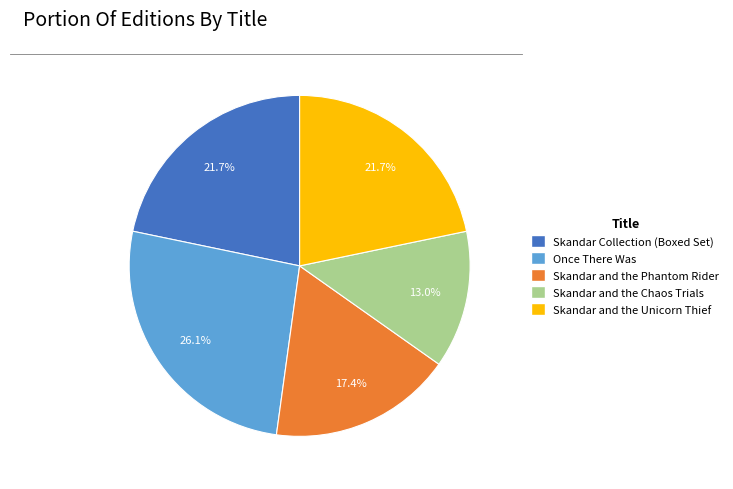

To the nearest percent, what is the average slice percentage?

20%